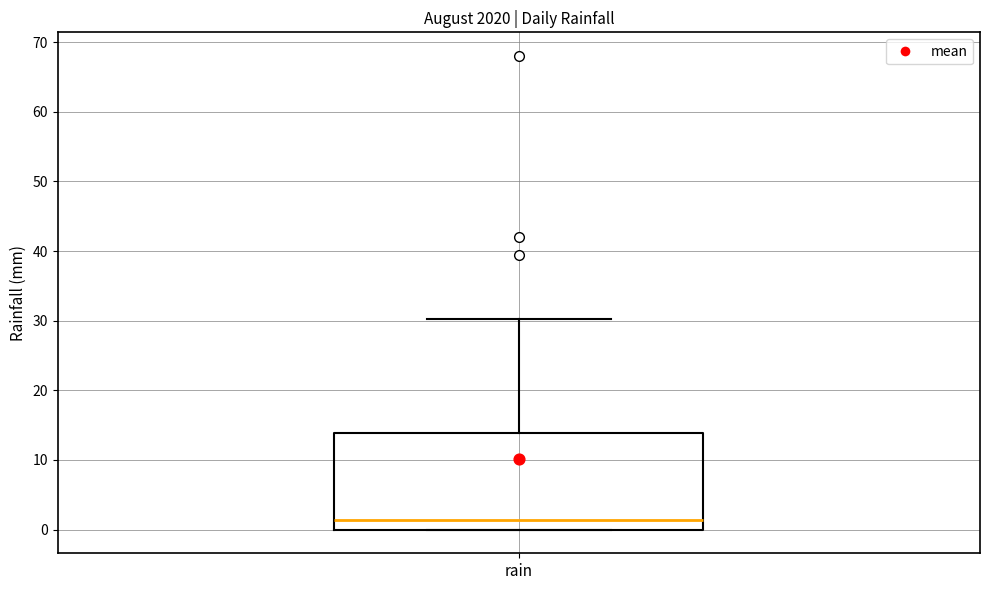

Read this box plot against the y-axis: the position of the median line, the range covered by the box, and the ends of both whiskers. The values are not printed on the chart, so give them approximately, as read against the axis.

median 1, box 0 to 14, whiskers 0 to 30